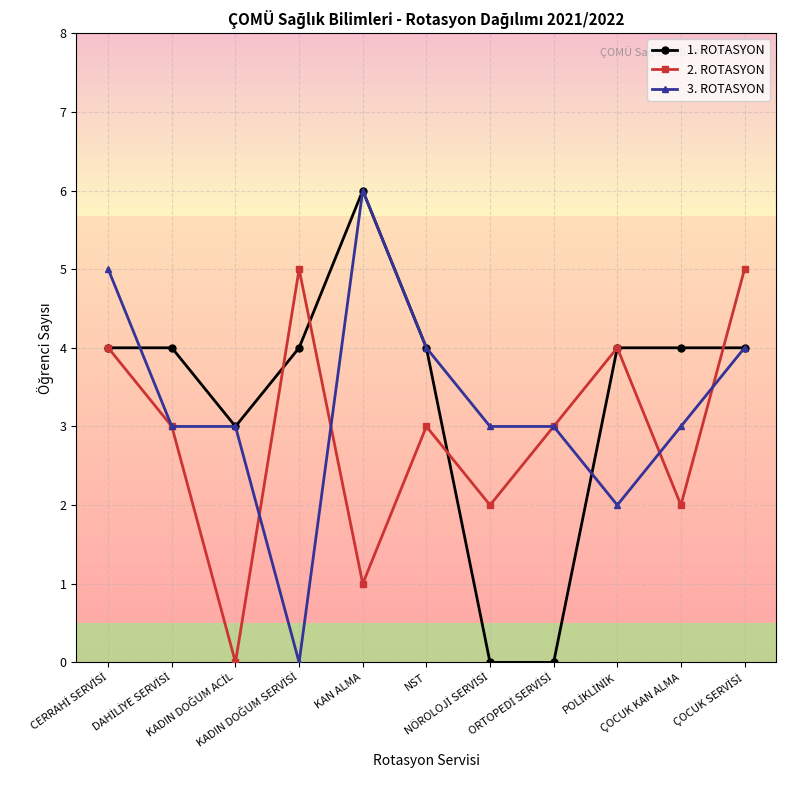

What is the maximum value for 1. ROTASYON?

6